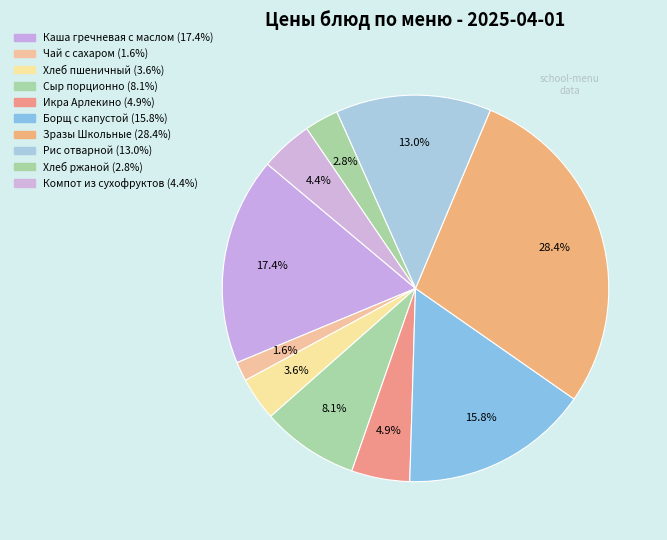

Count the number of slices in the pie.

10